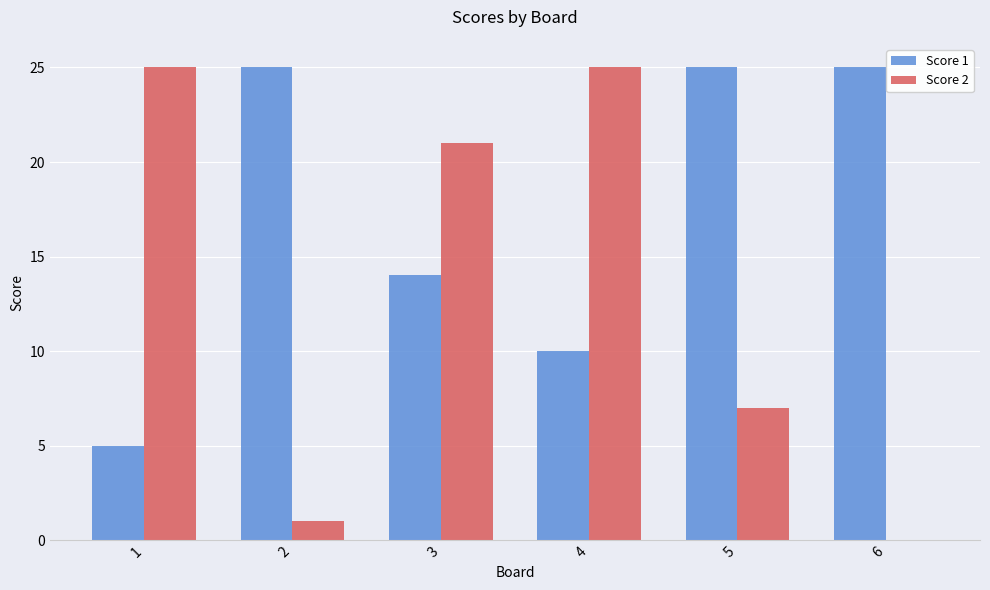

Reading left to right, what are all the values shown in this chart?

Score 1: 1=5	2=25	3=14	4=10	5=25	6=25
Score 2: 1=25	2=1	3=21	4=25	5=7	6=0